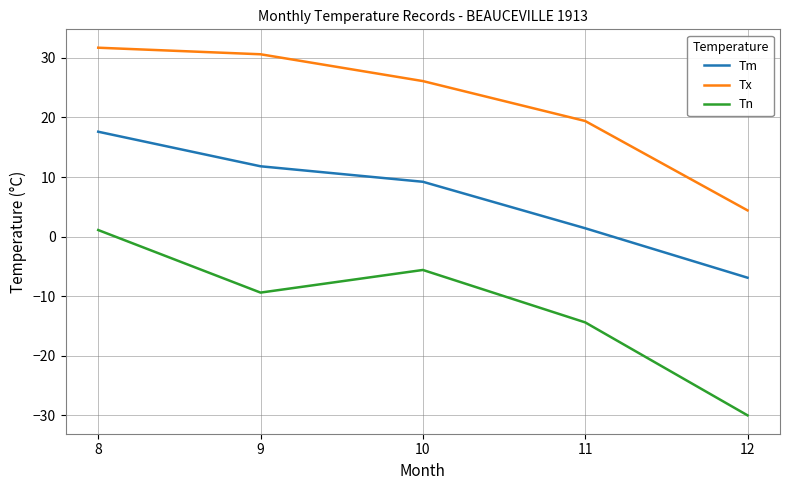

What is the average value of the Tx series?

22.4